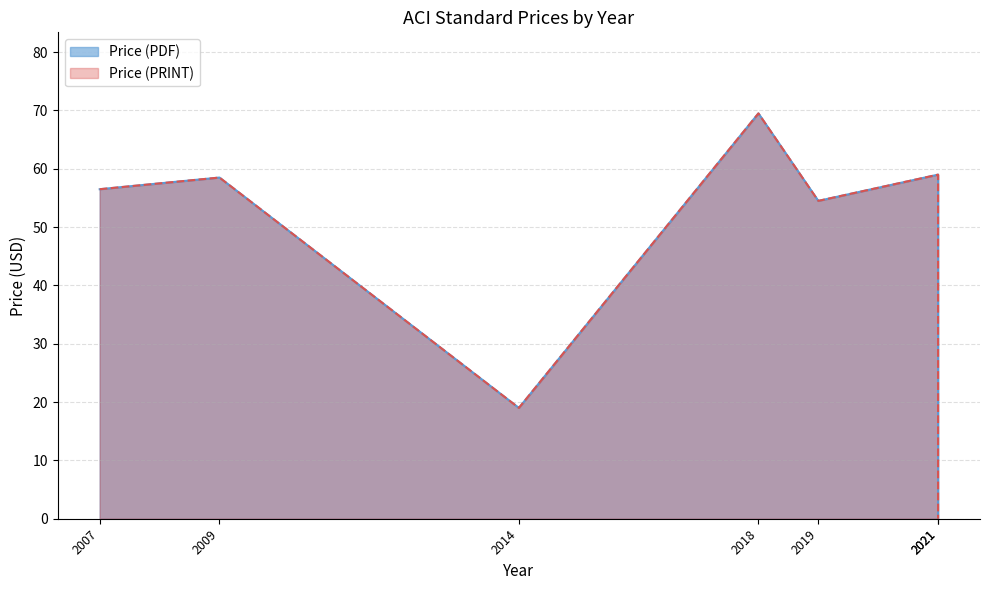

Read the Price (PDF) value at 2019.

54.5